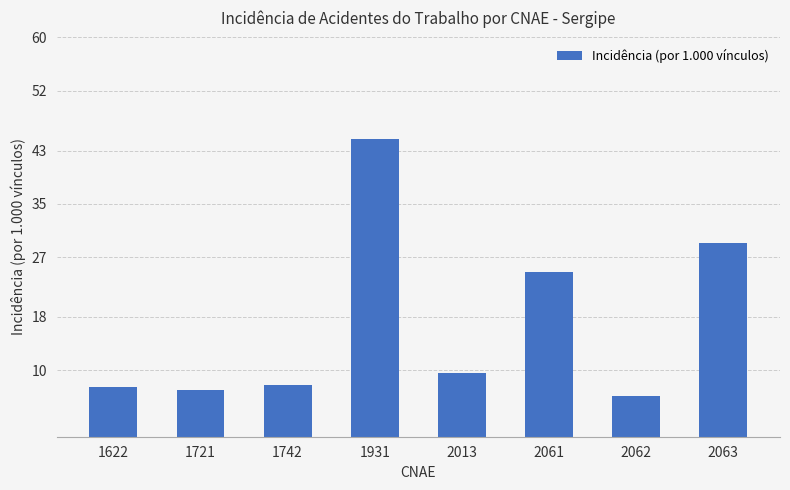

What is the value of the 8th bar from the left?

29.1